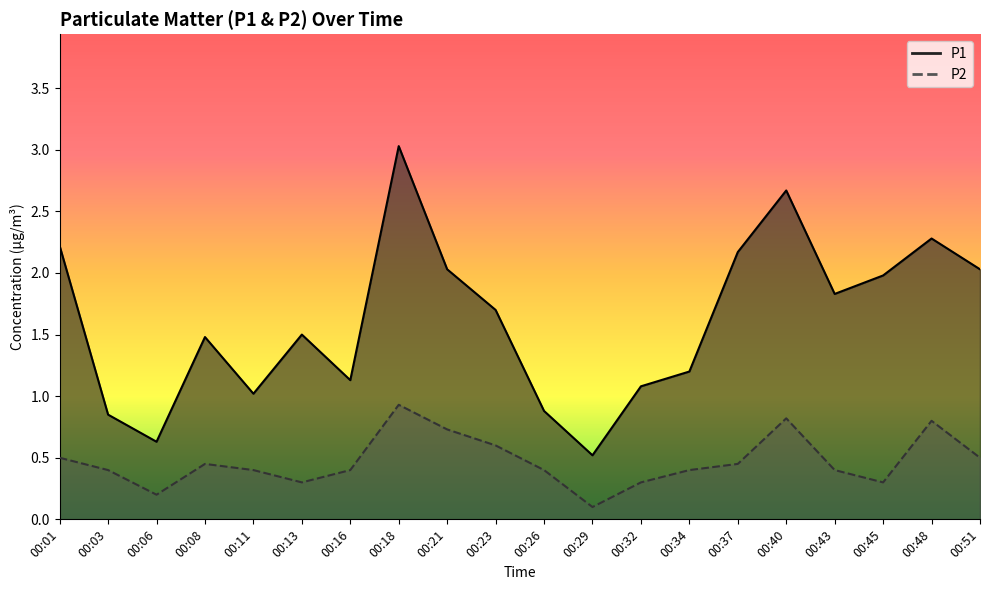

At which label is P2 closest to 0?

00:29